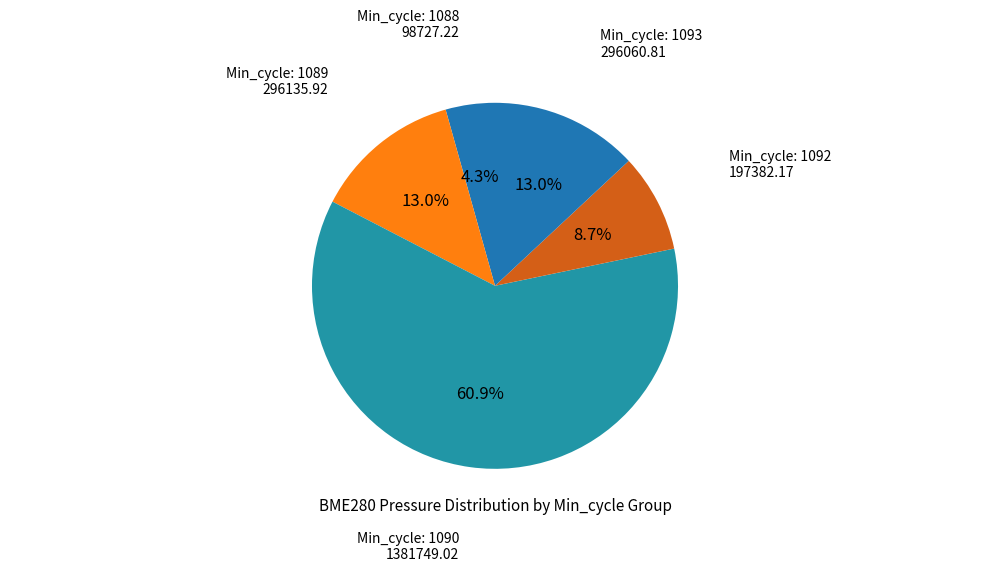

Count the number of slices in the pie.

5